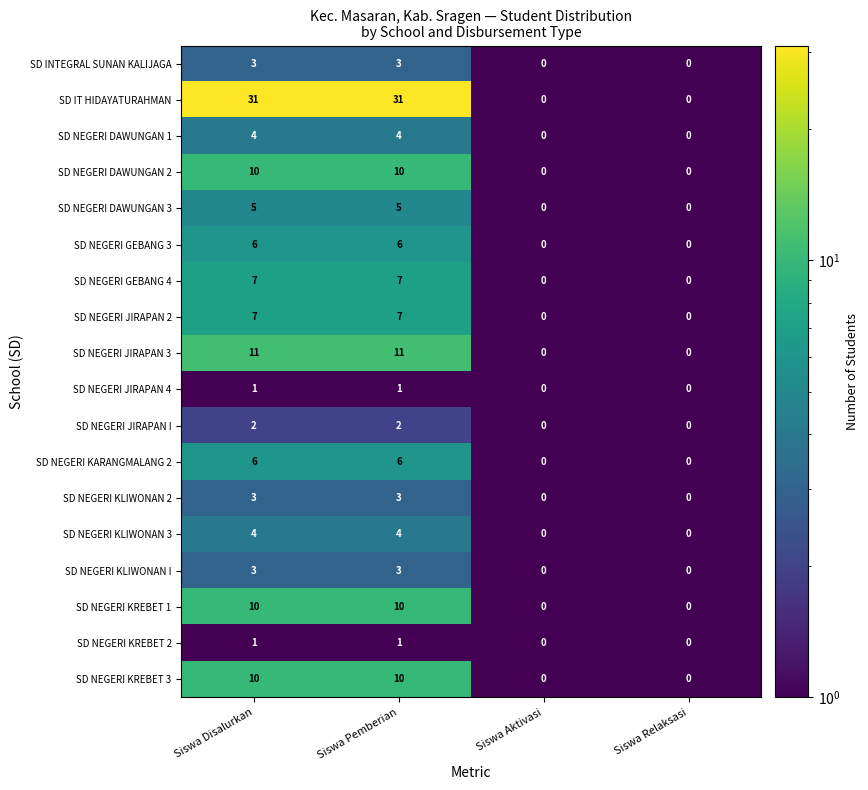

Which series changed the most between Siswa Disalurkan and Siswa Aktivasi?

SD IT HIDAYATURAHMAN